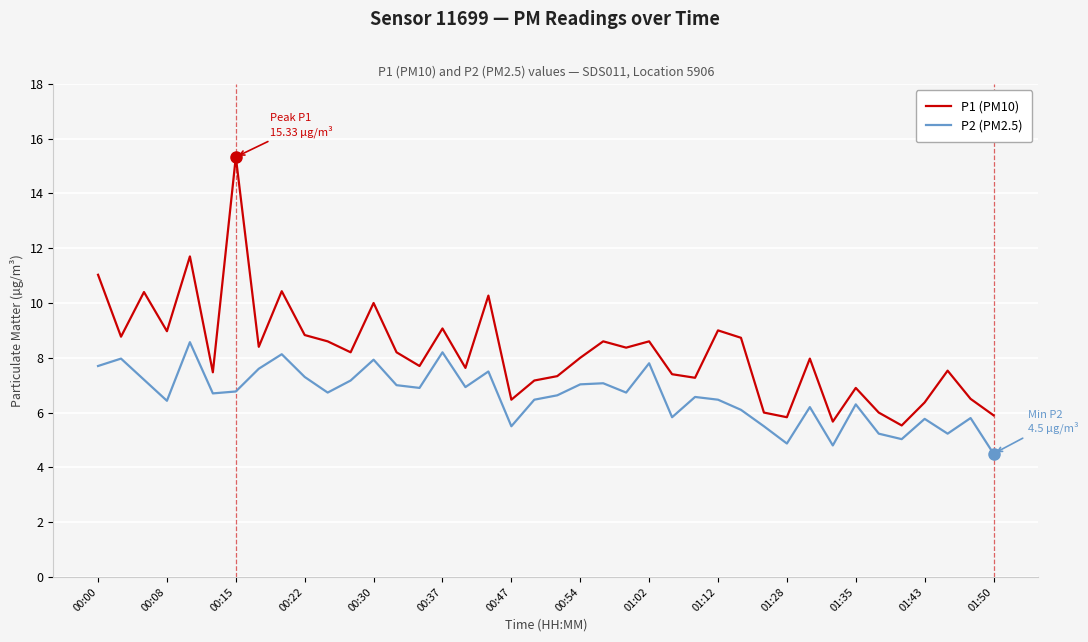

List the series in order of their peak value, highest first.

P1 (PM10), P2 (PM2.5)